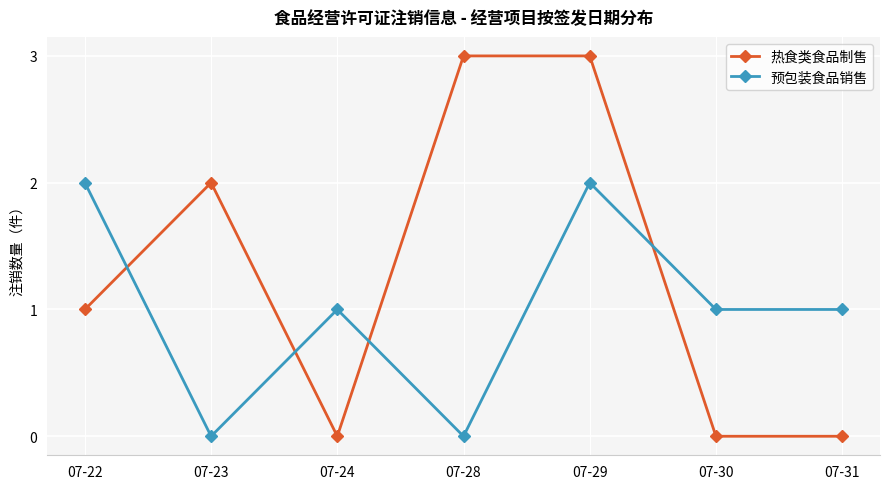

Reading left to right, list all the values displayed in this chart.

热食类食品制售: 1	2	0	3	3	0	0
预包装食品销售: 2	0	1	0	2	1	1